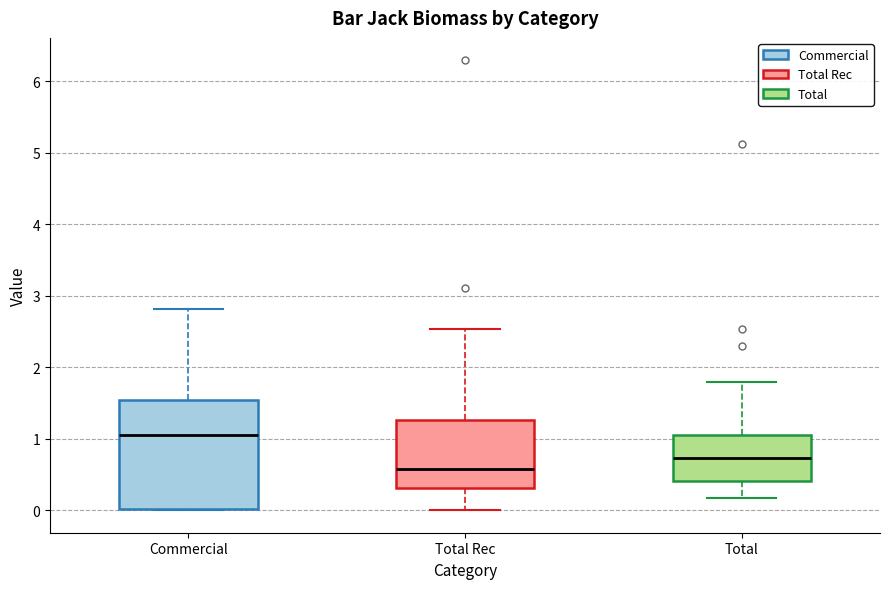

Which box's median line is the highest?

Commercial